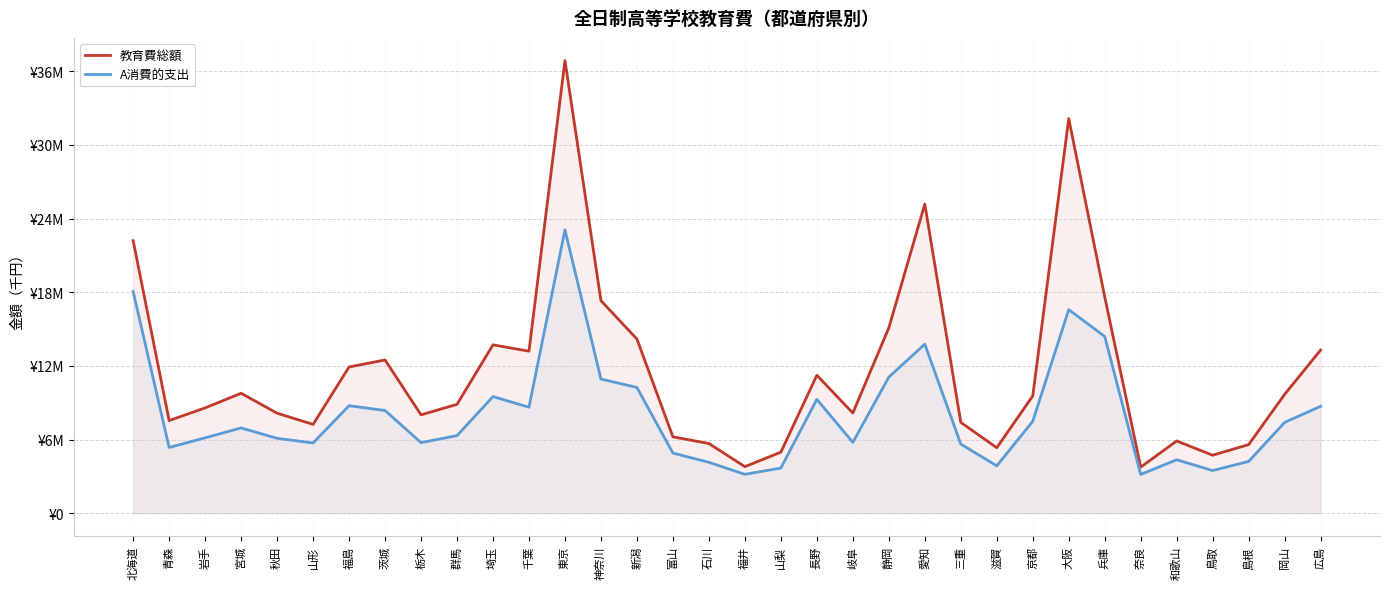

Which label corresponds to the largest value in the chart?

東京